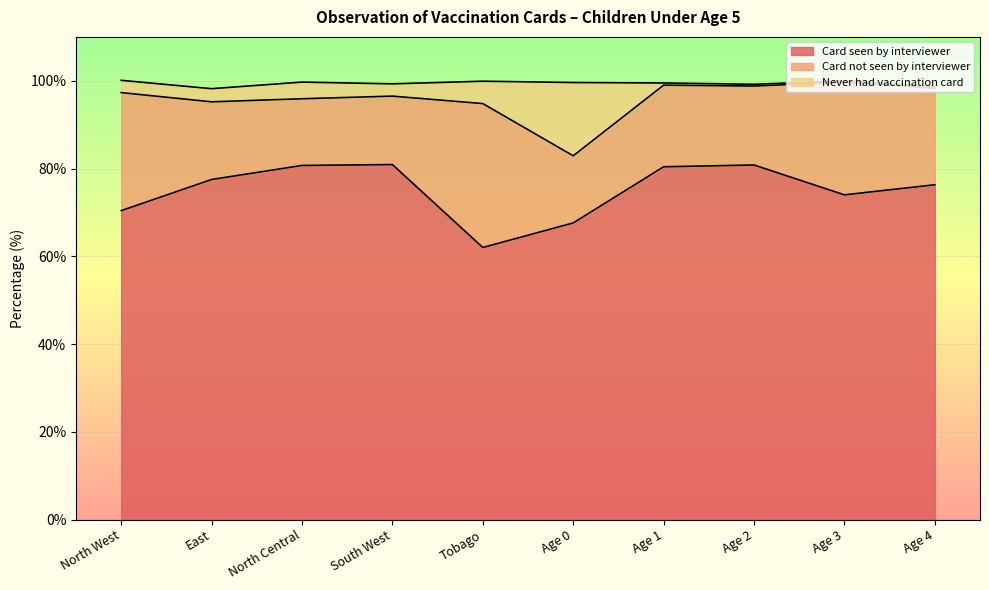

What is the lowest value of the Card seen by interviewer series?

62.0